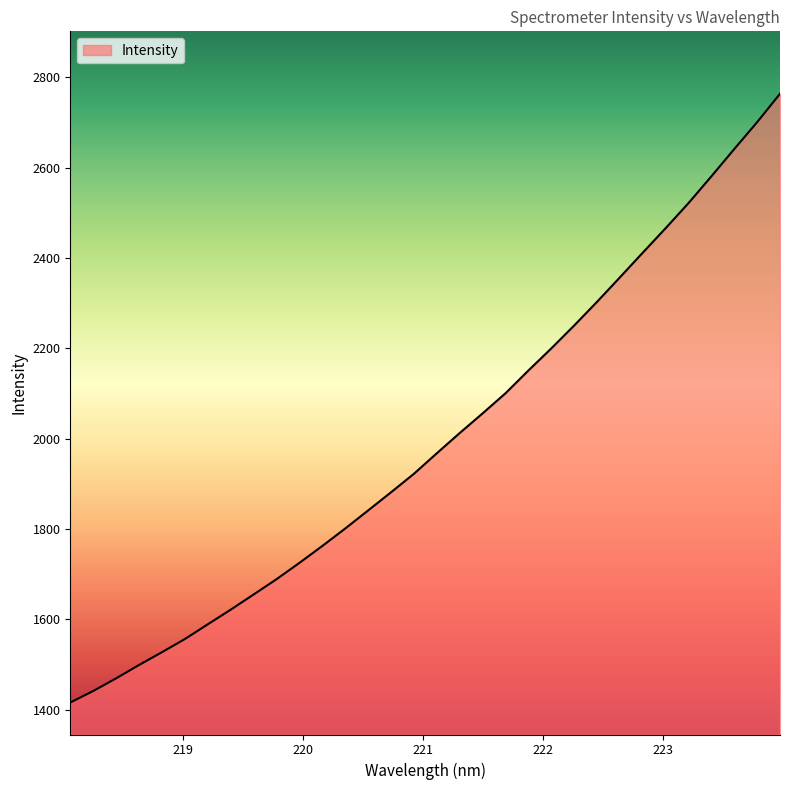

Does the chart display data point markers on the line(s)?

No